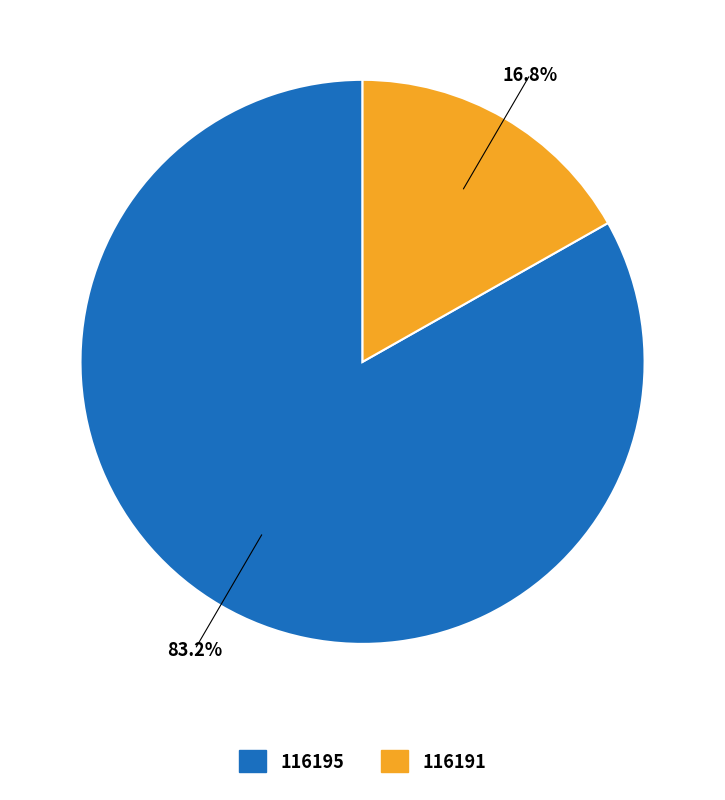

Between 116191 and 116195, which is larger?

116195